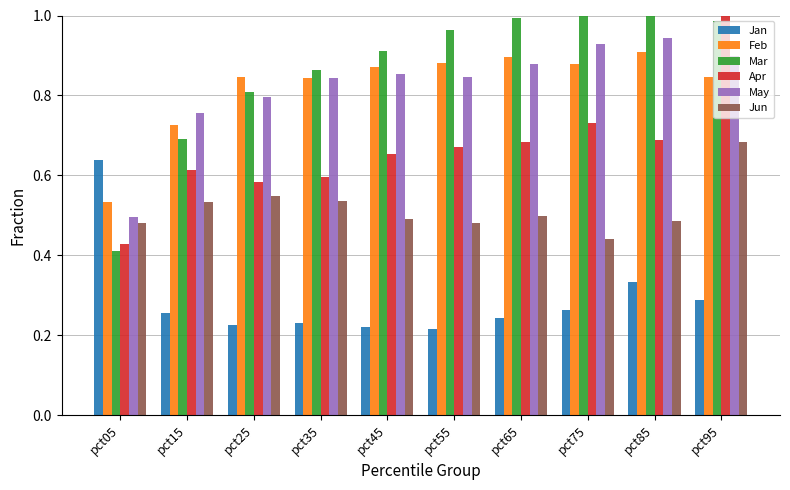

True or false: May has a value of 0.5 at pct05.

True